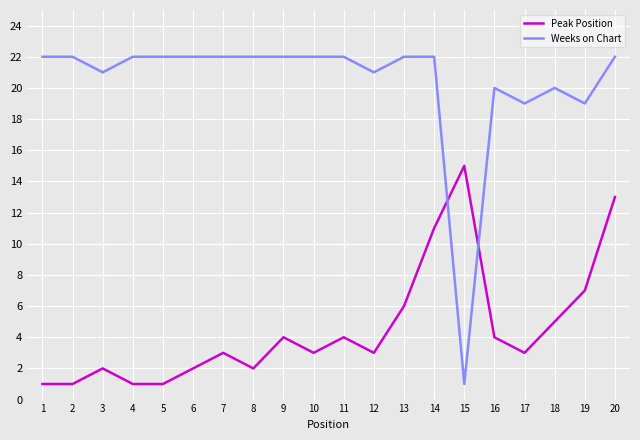

Is the value of Weeks on Chart at 20 greater than the value of Peak Position at 1?

Yes